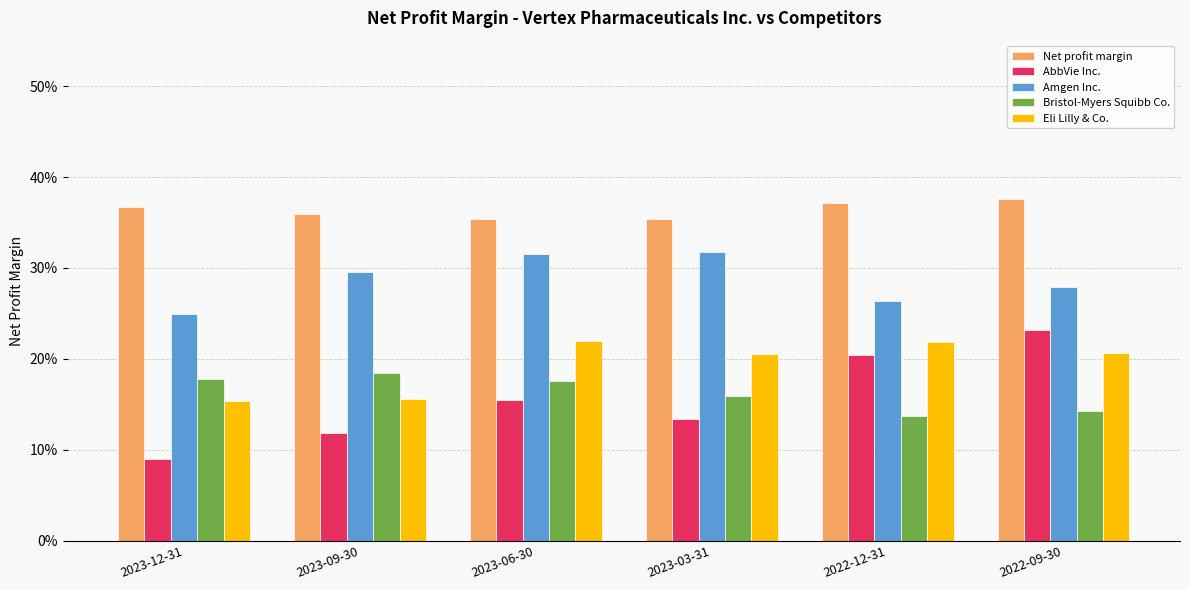

Are the bars grouped side by side (vs. stacked)?

Yes